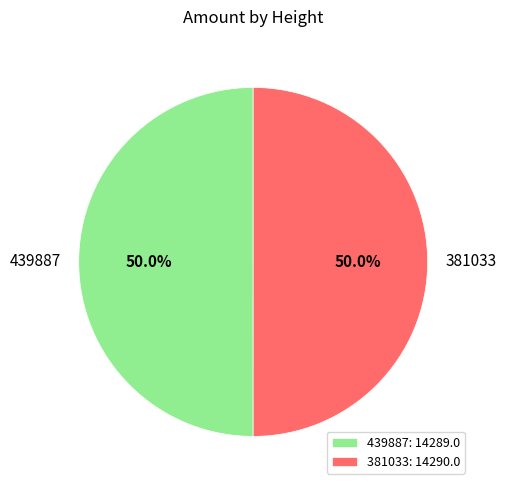

Is it true that 439887 is 40% of the pie?

False